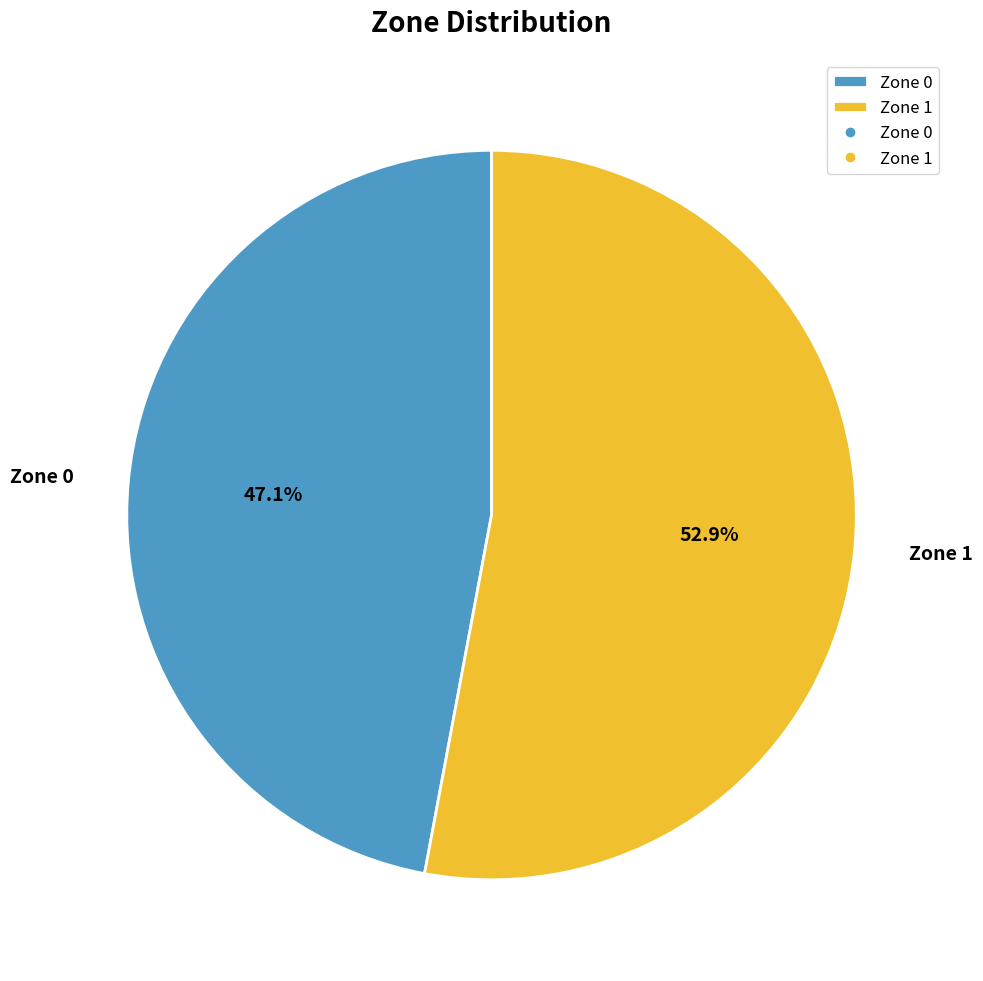

What is the total percentage of Zone 1 and Zone 0?

100.0%